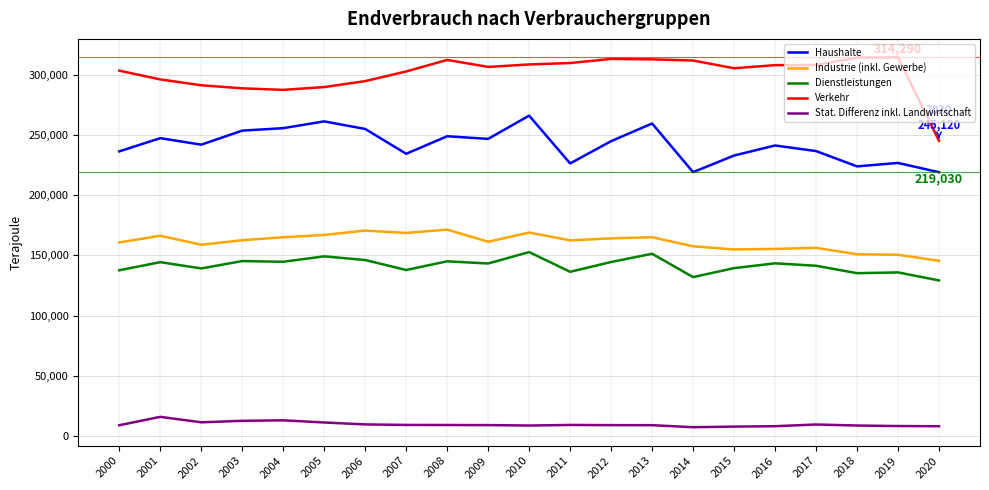

True or false: Haushalte has a value of 360706 at 2008.

False